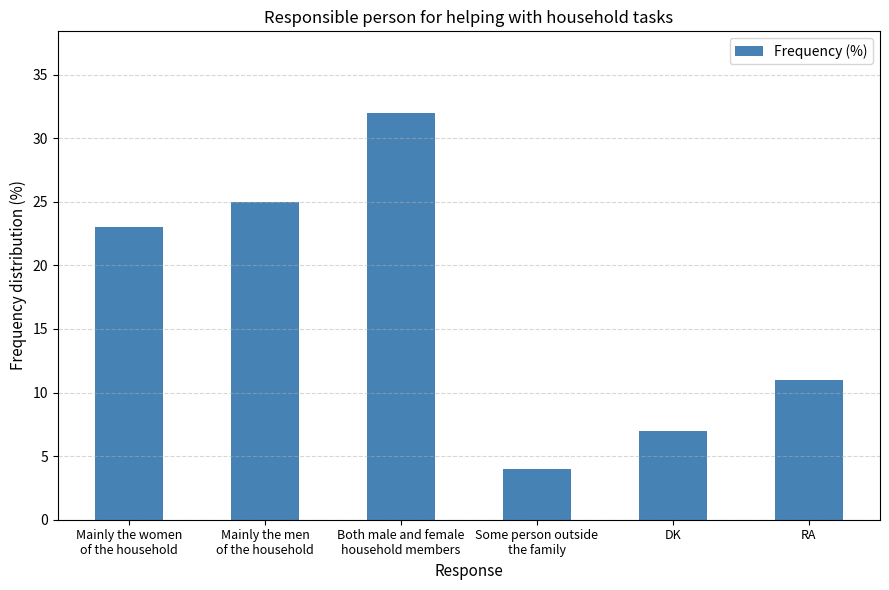

What is the change in value from Mainly the men
of the household to RA?

-14